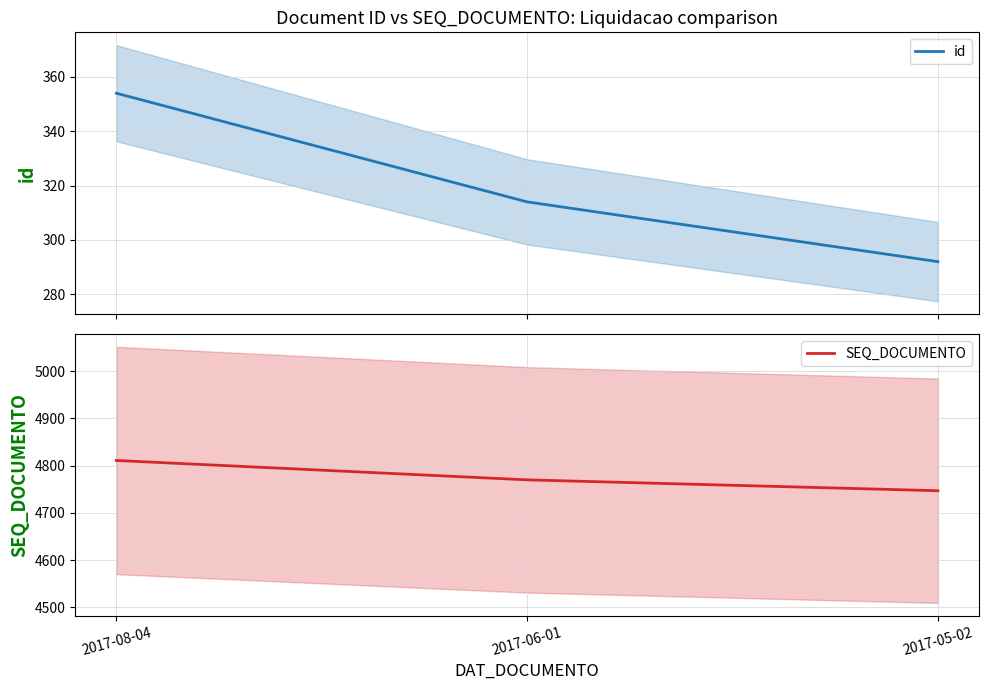

What is the sum of all SEQ_DOCUMENTO values?

14328